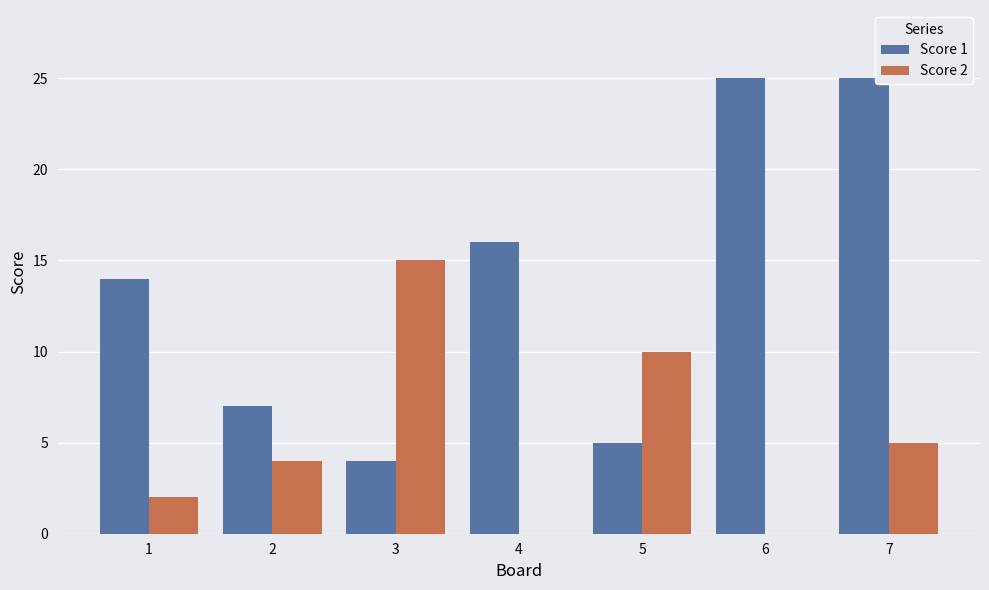

What are all the series names shown in the legend?

Score 1, Score 2